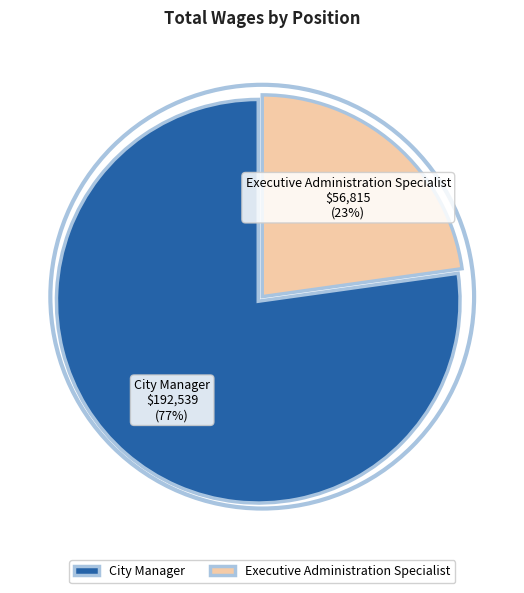

To the nearest percent, what is the combined percentage of Executive Administration Specialist and City Manager?

100%